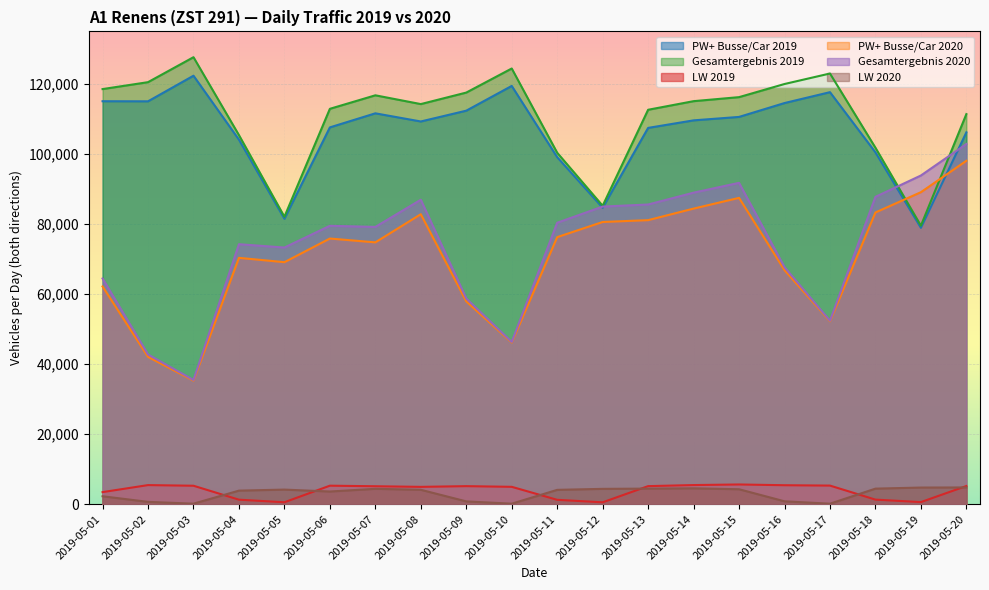

True or false: PW+ Busse/Car 2019 has more than 1 interior local peaks.

True